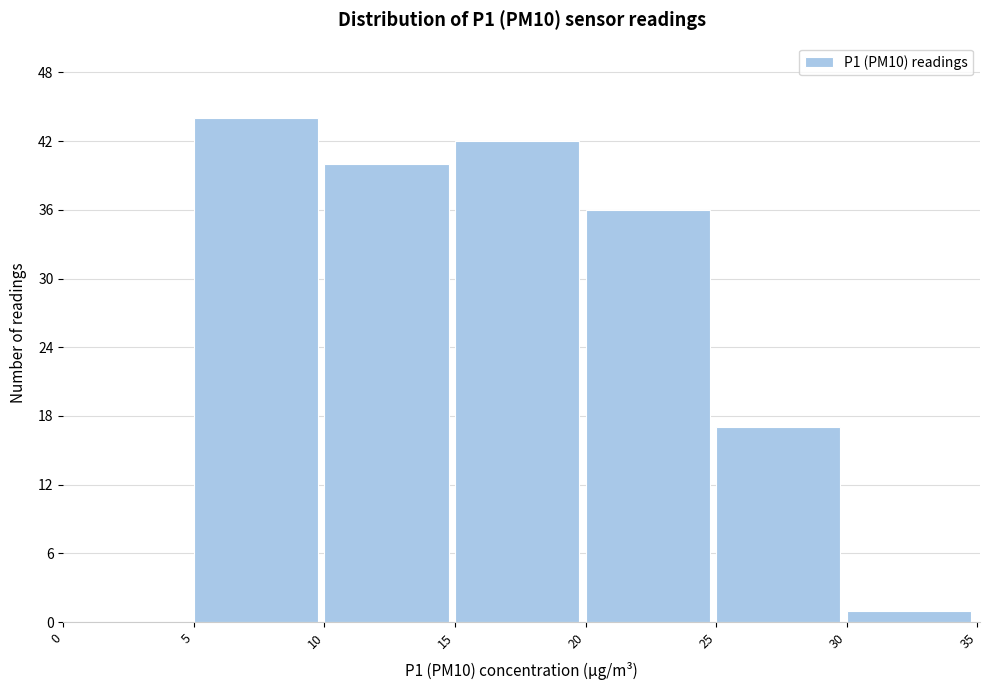

What is the height of the bar covering 25 to 30 on the x-axis? The values are not printed on the chart, so give them approximately, as read against the axis.

17